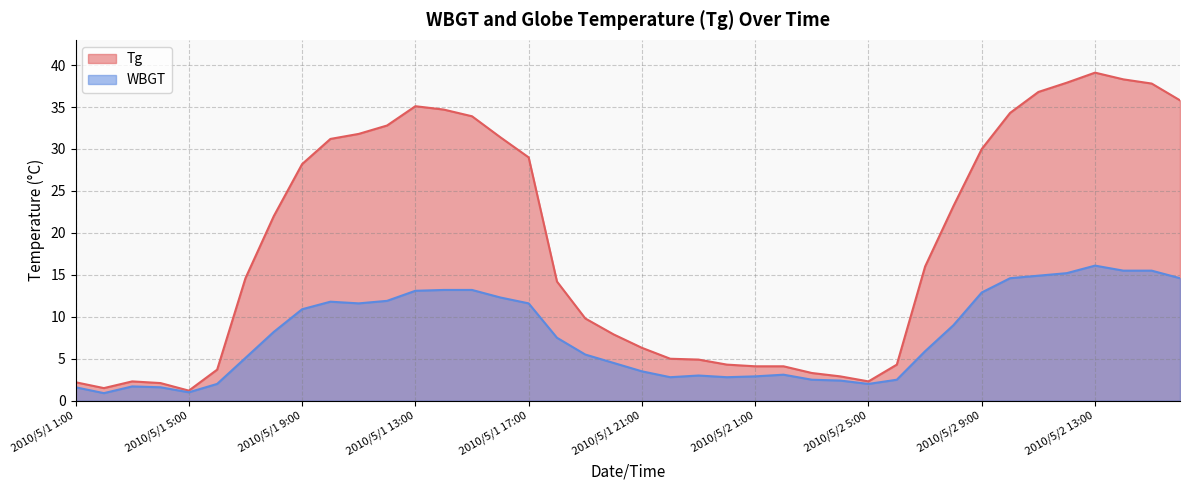

True or false: Tg and WBGT intersect in this chart.

False